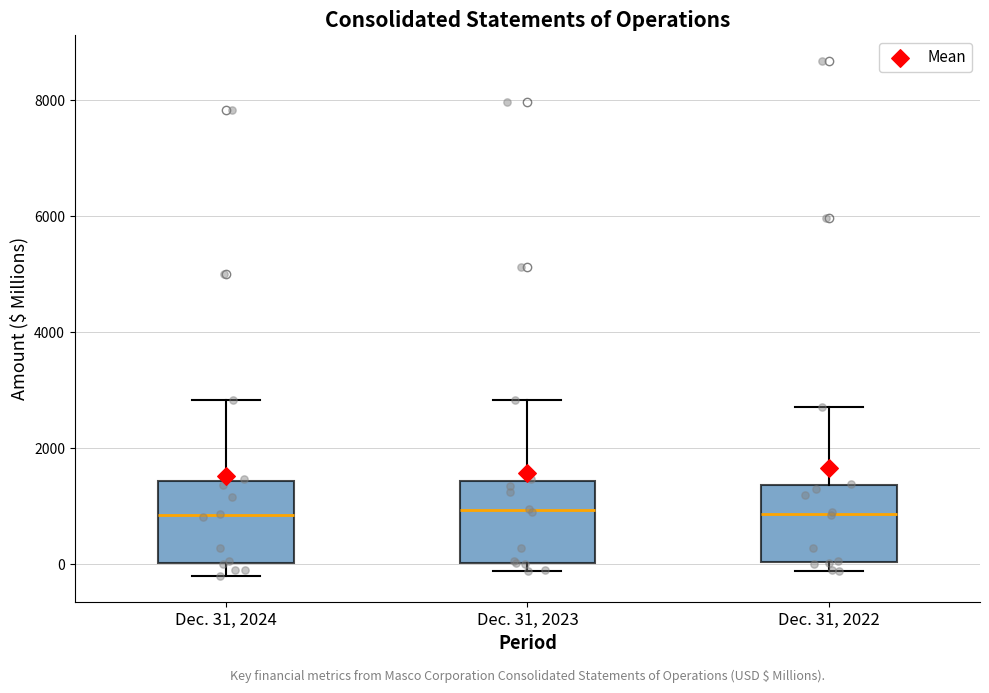

Where is the lower edge of the box for Dec. 31, 2023 on the y-axis? The values are not printed on the chart, so give them approximately, as read against the axis.

0